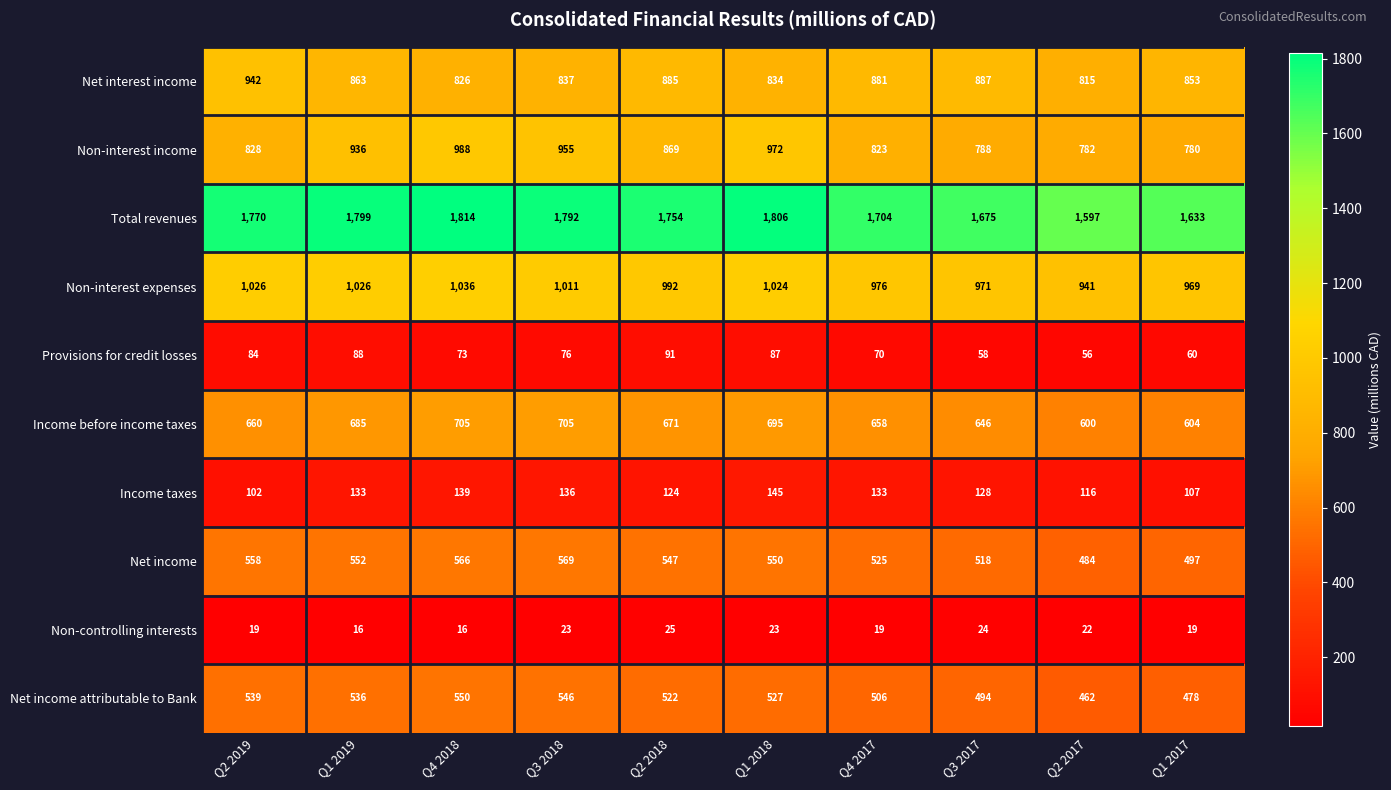

Which series has the largest total across all categories?

Total revenues